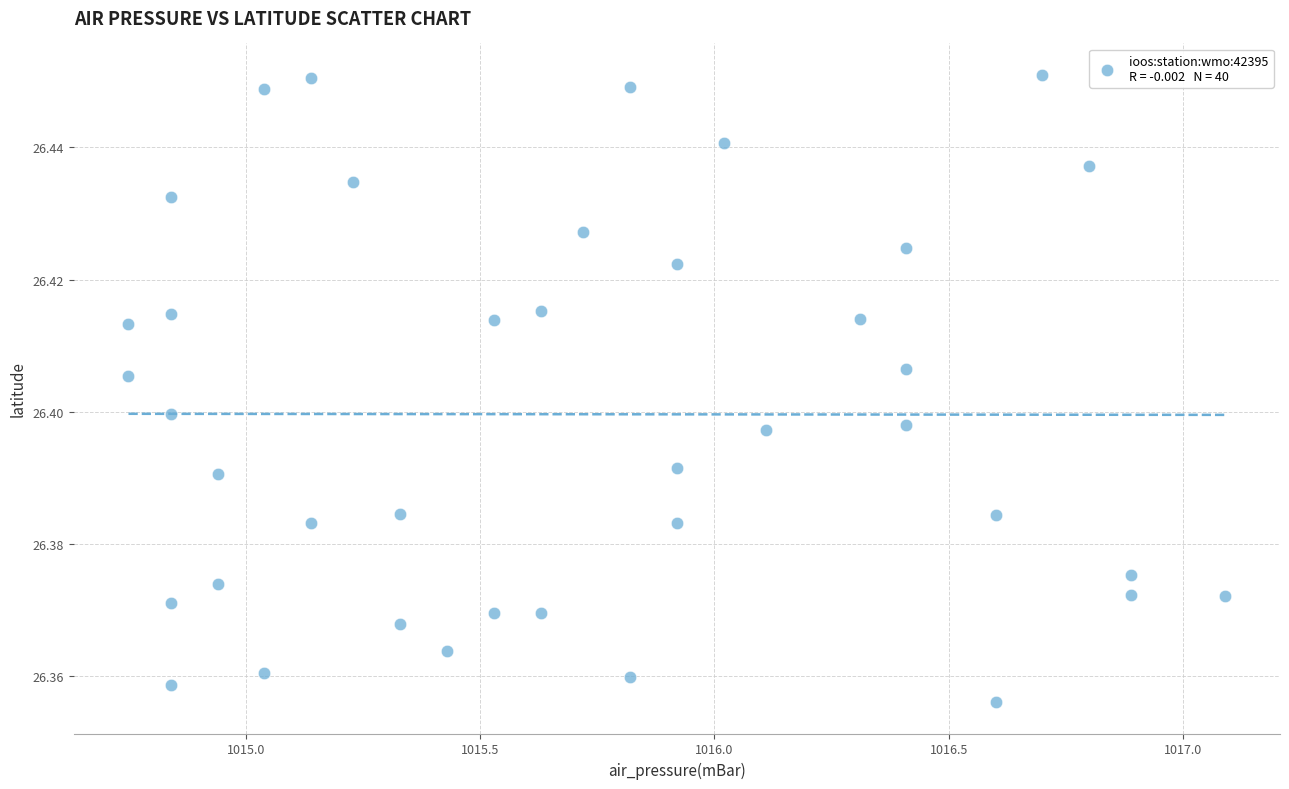

What is the range of X values (max minus min)?

2.3